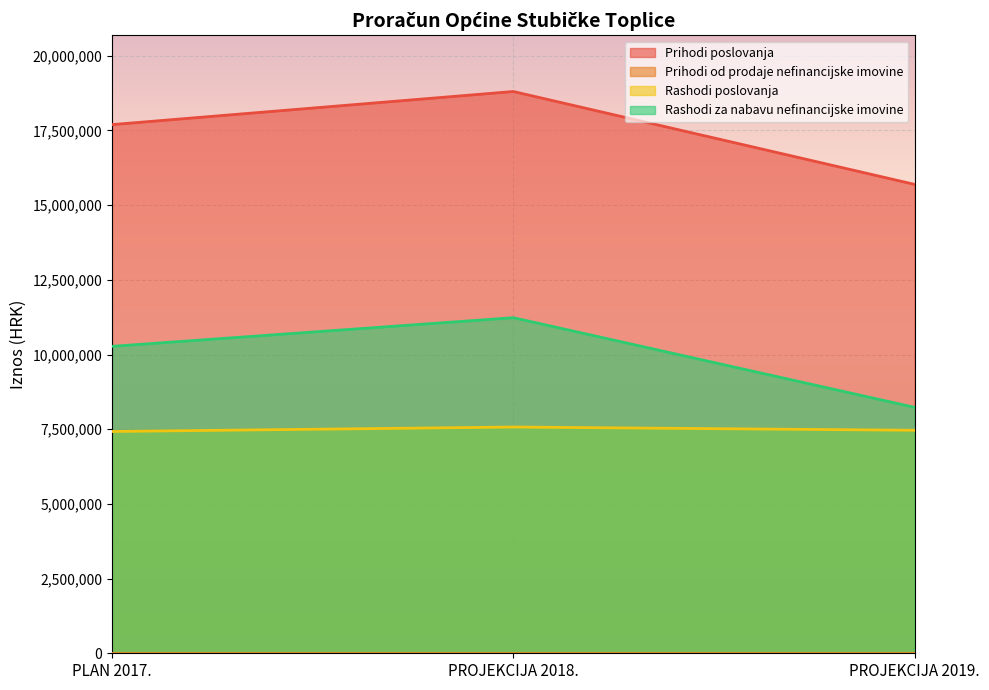

List the labels in order of Rashodi poslovanja value, smallest first.

PLAN 2017., PROJEKCIJA 2019., PROJEKCIJA 2018.